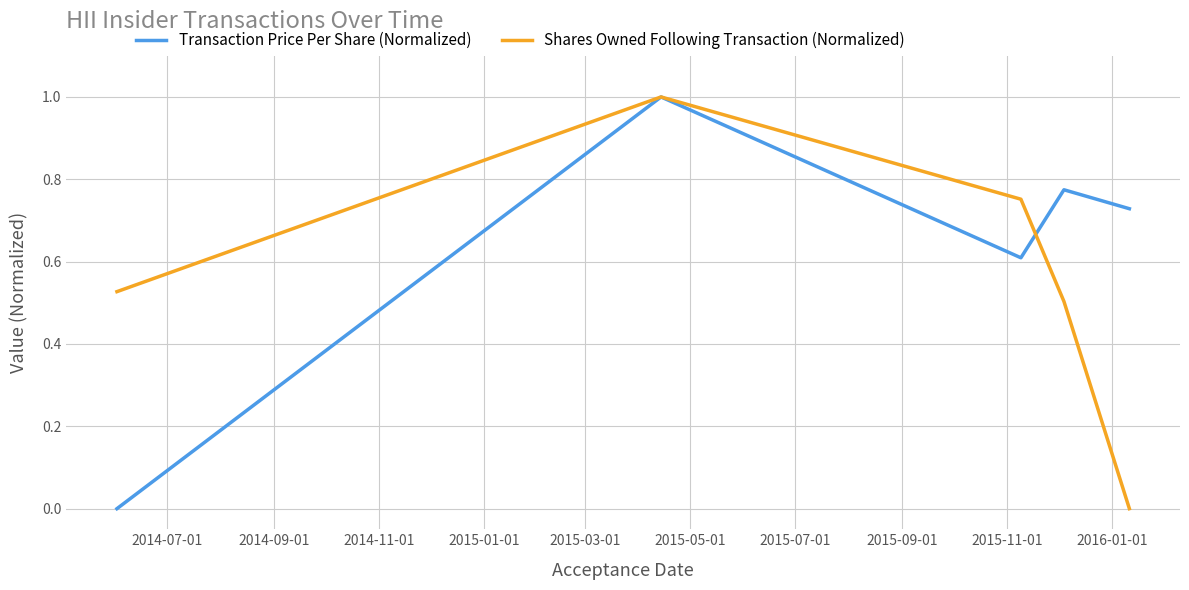

What is the maximum value shown in the chart?

1.0